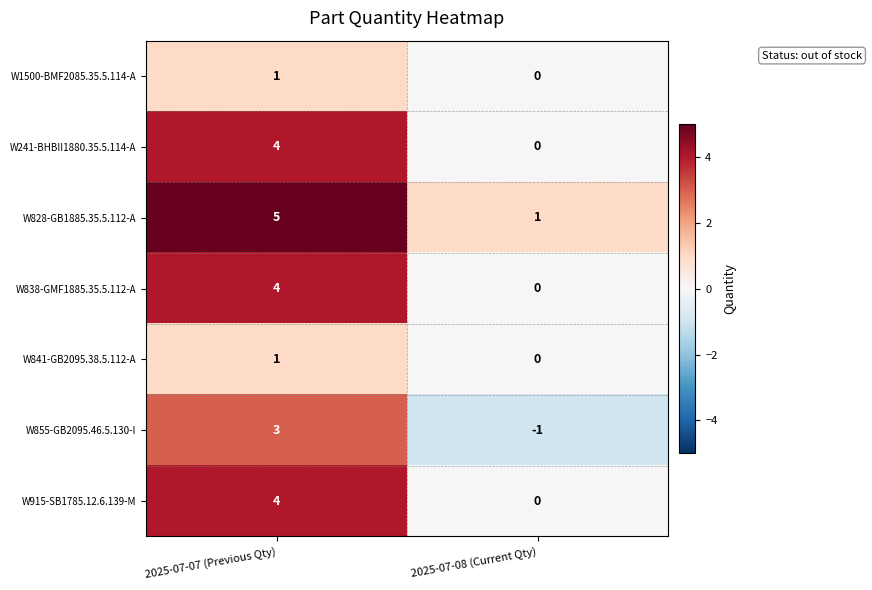

At which category does the chart reach its peak across all series?

2025-07-07 (Previous Qty)